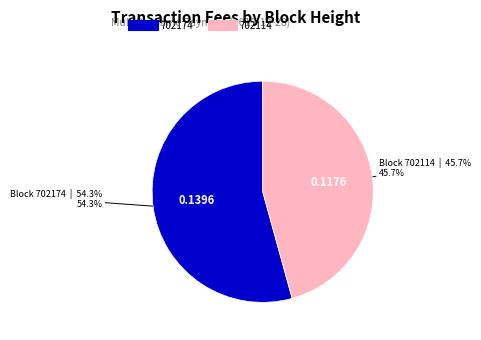

What is the largest slice in the pie chart?

702174